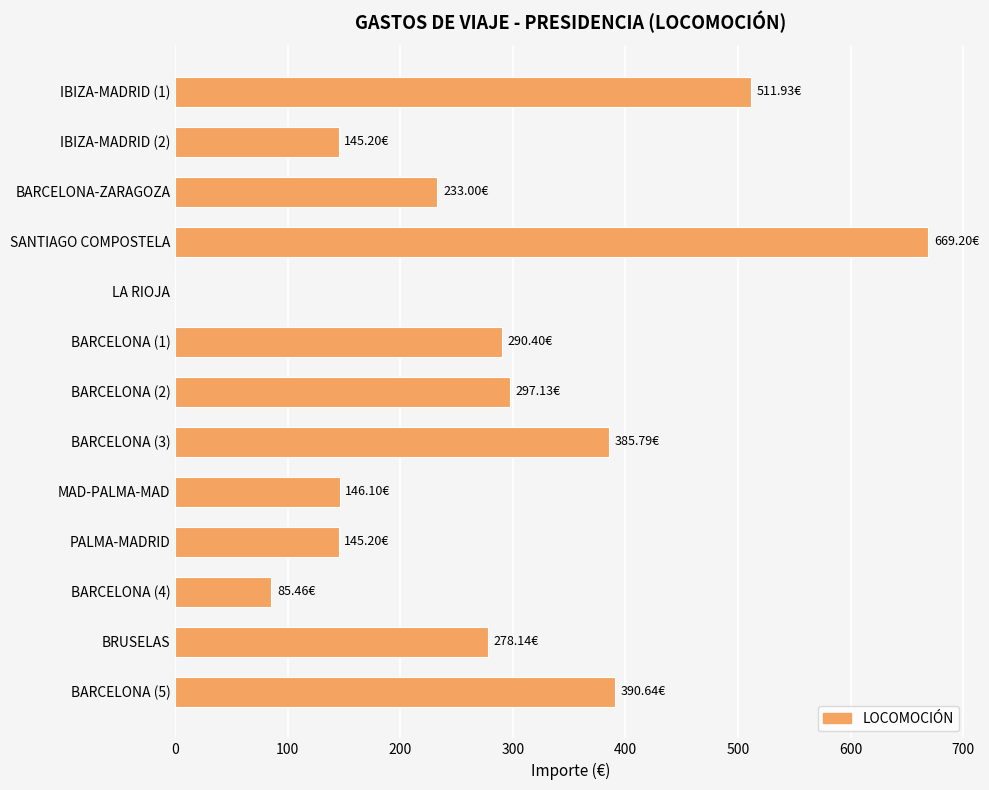

What is the sum of all values?

3578.2